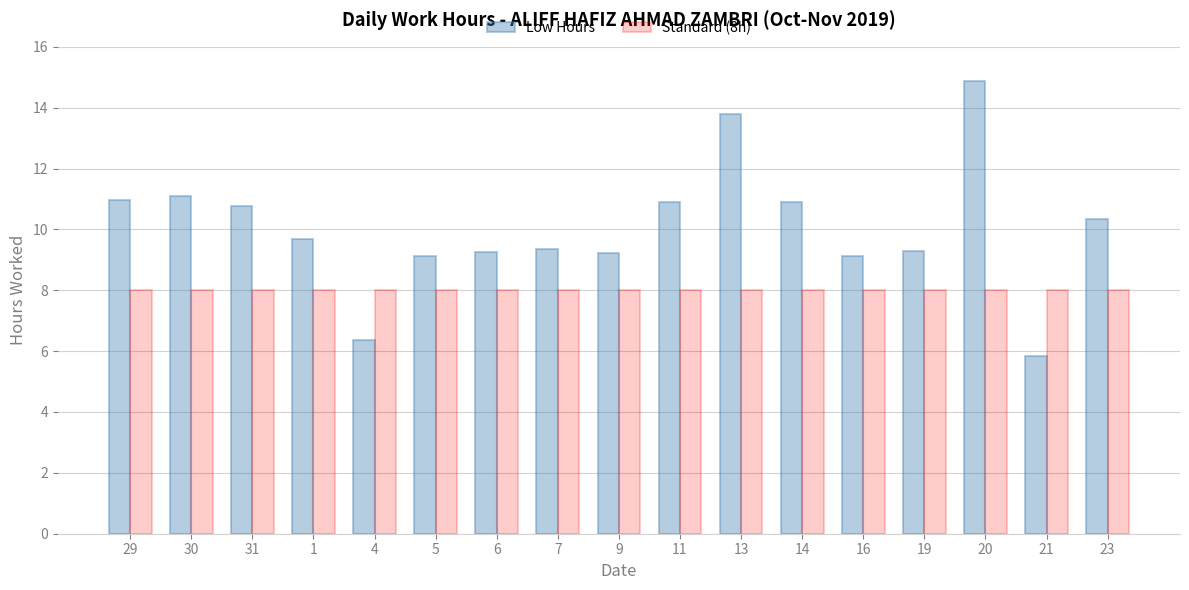

What is the total value across all series at 4?

14.4